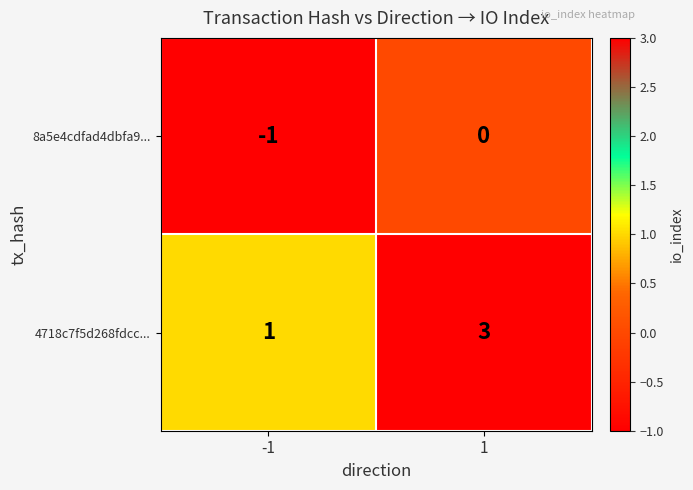

At which category is the sum across all series the highest?

1